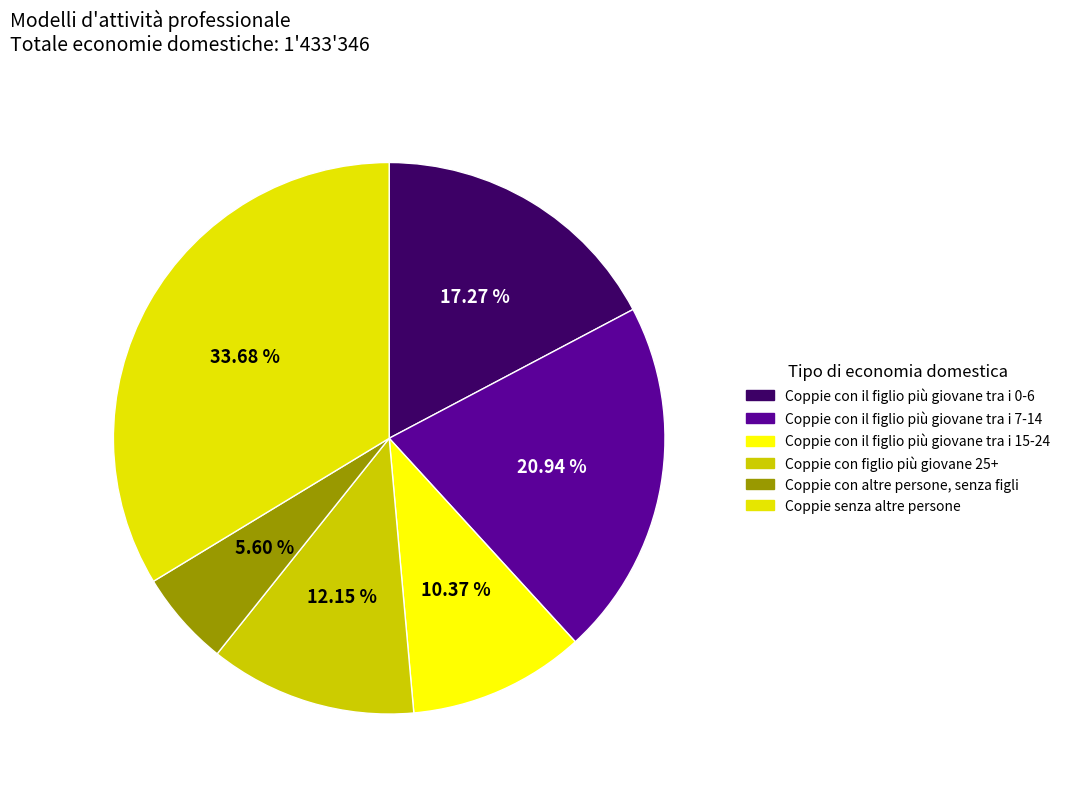

How many slices are in this pie chart?

6